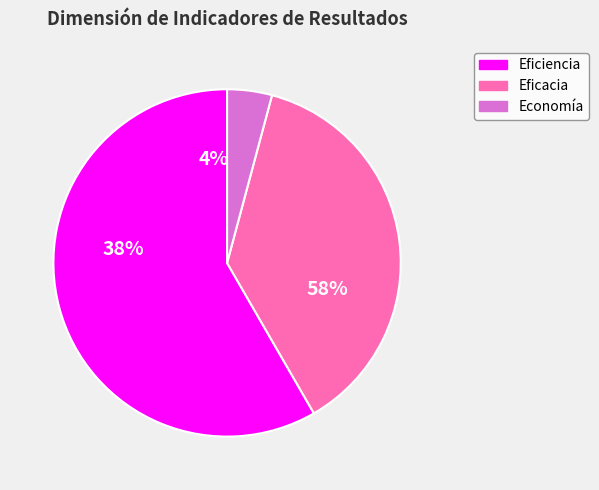

What percentage do Eficiencia and Economía together represent?

62.5%